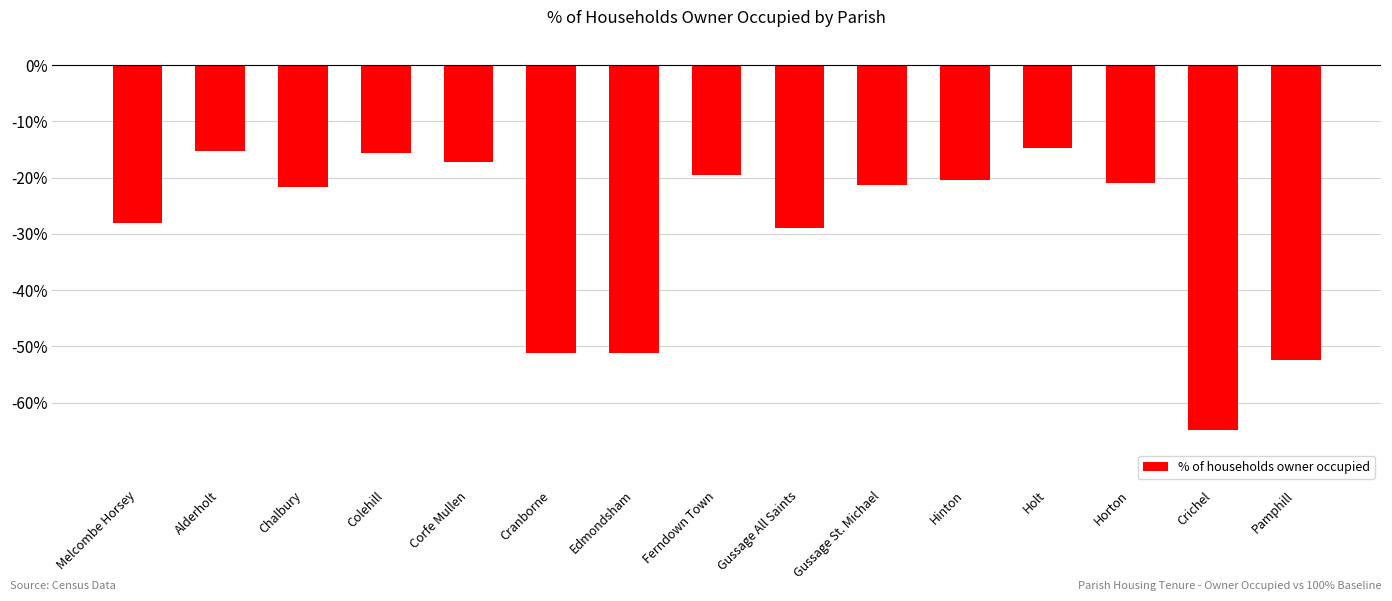

What is the difference between the maximum and minimum values?

50.1